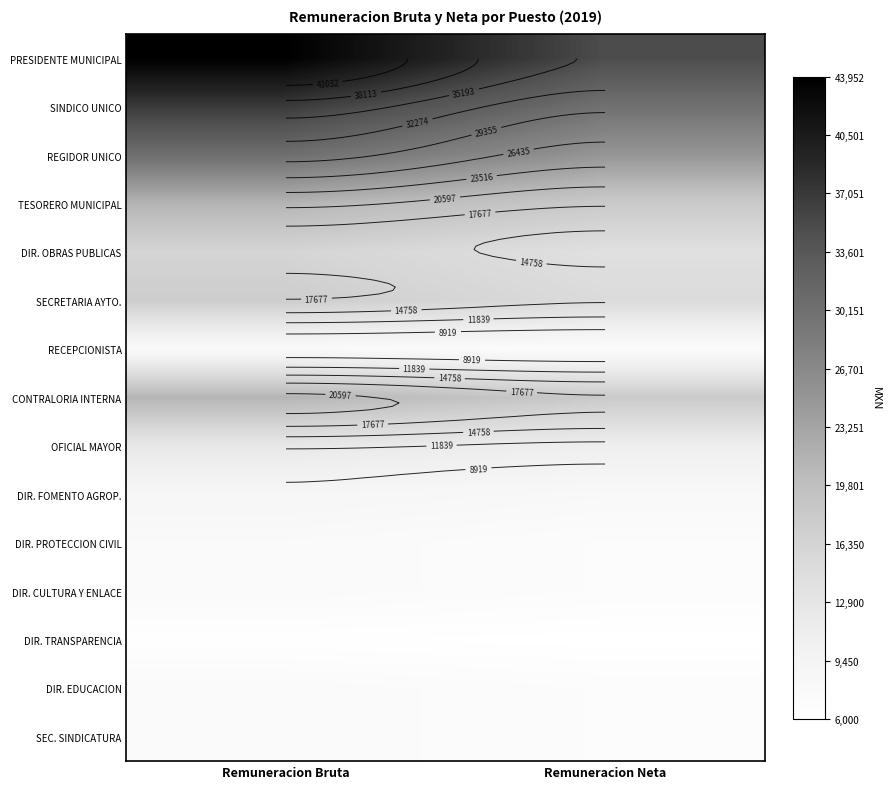

How many distinct data groups are displayed?

15